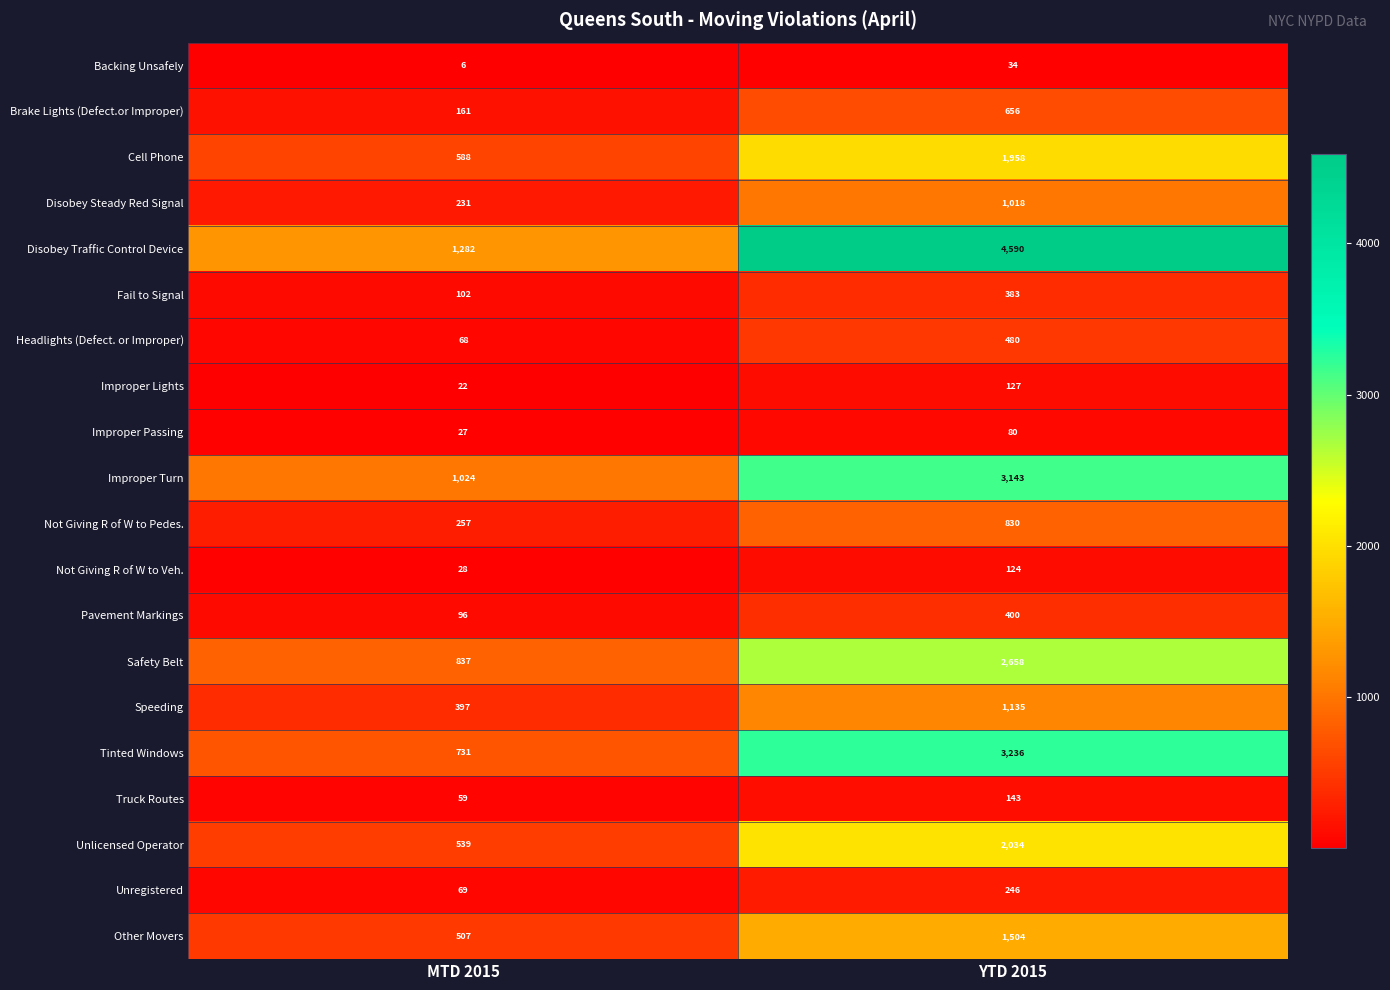

Which series has the largest range (max minus min)?

Disobey Traffic Control Device